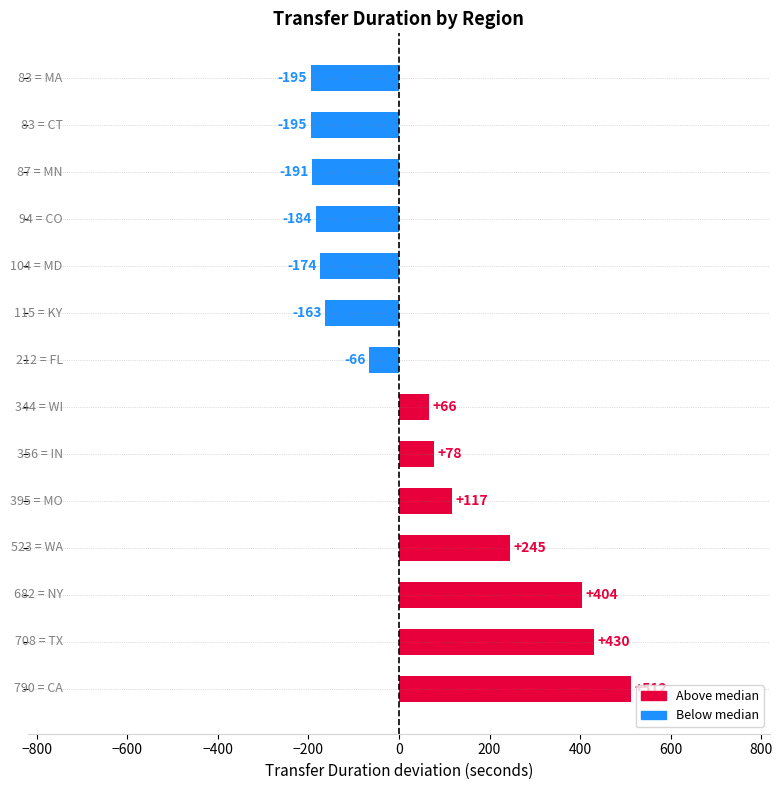

What is the smallest value displayed?

-195